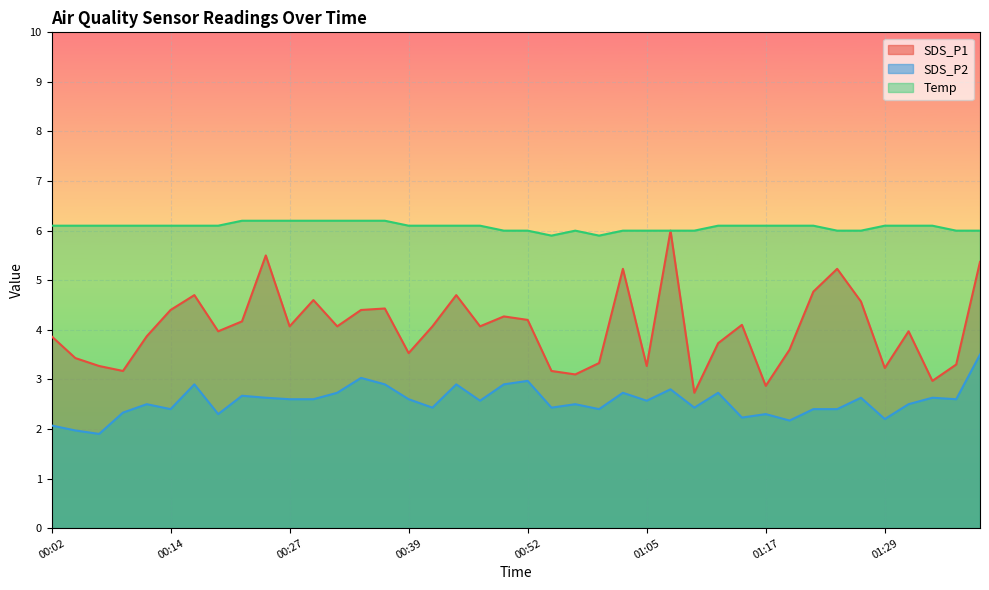

Between 00:07 and 00:52, which series saw the biggest shift?

SDS_P2